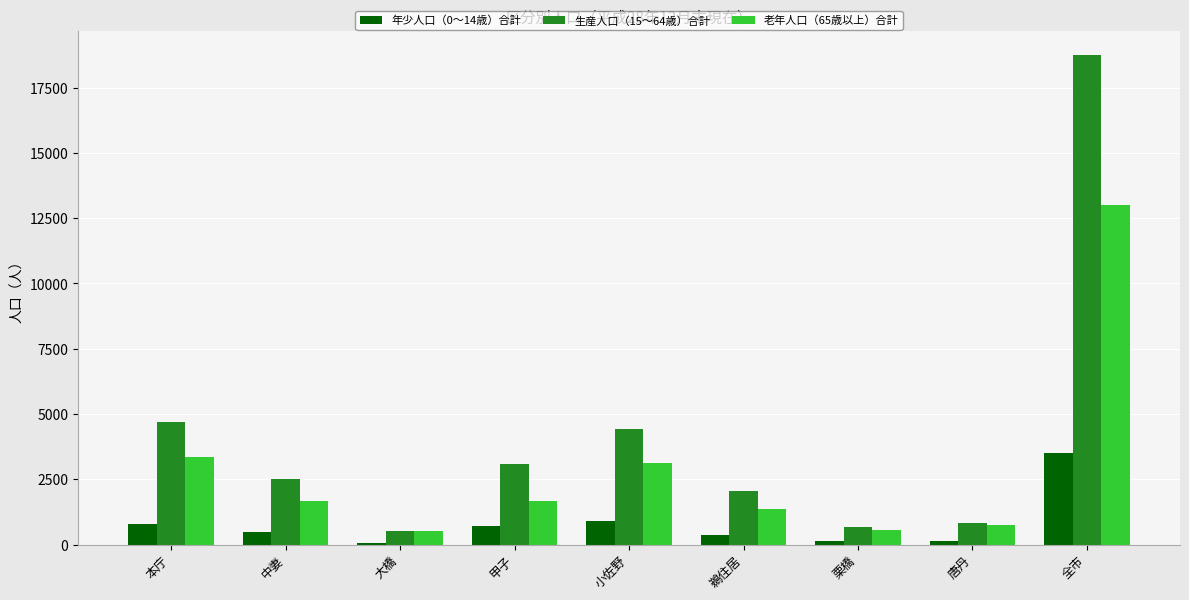

What is the highest value of the 生産人口（15～64歳）合計 series?

18744